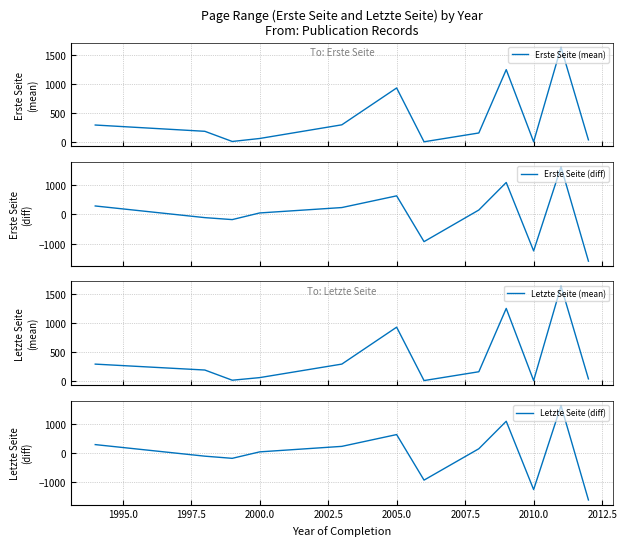

Where is Letzte Seite (diff) nearest to the value 14?

2000.0